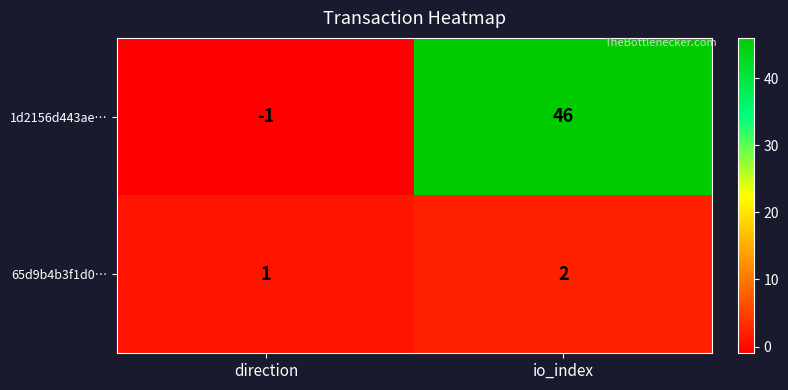

At which label is 1d2156d443ae… closest to 22?

direction